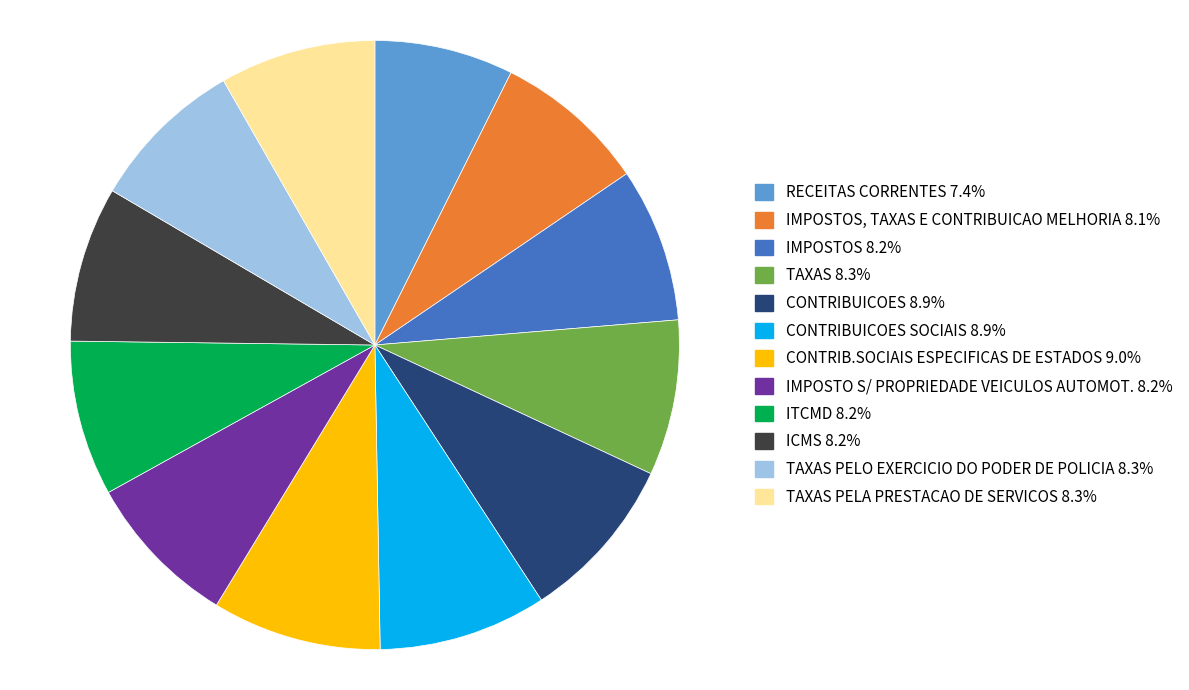

Is there any slice that represents more than half of the pie?

No